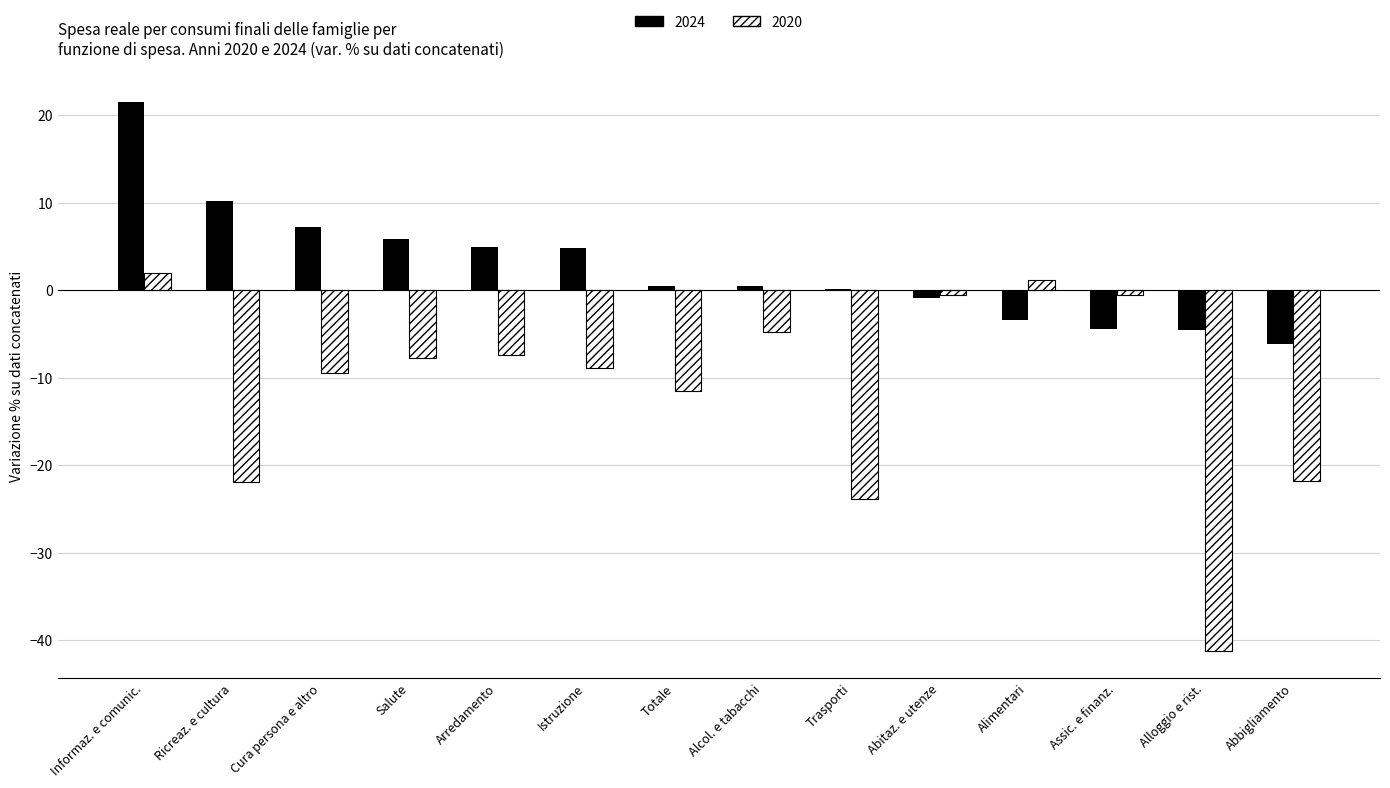

What is the maximum value for 2024?

21.5